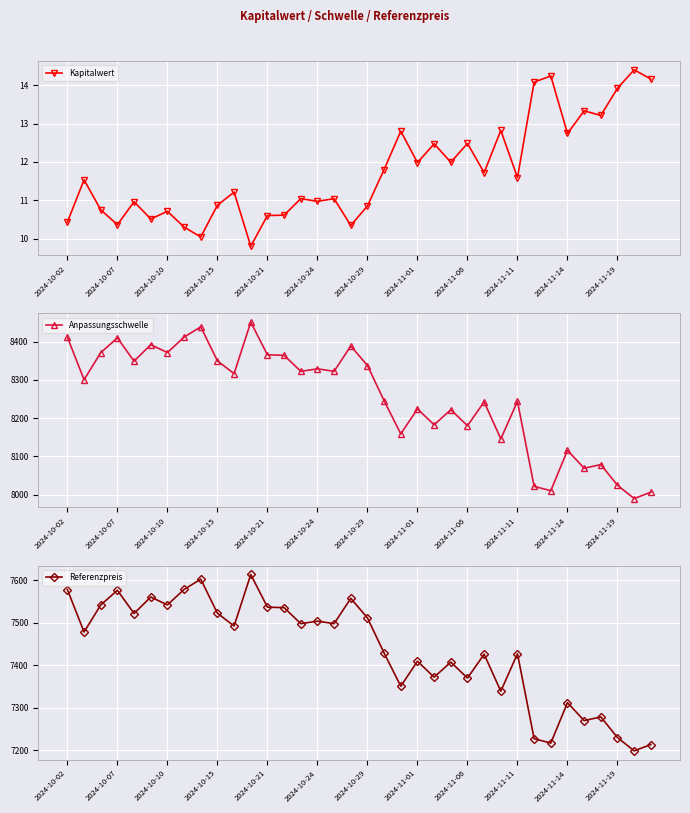

What is the difference between the maximum and minimum values in the Kapitalwert series?

4.6